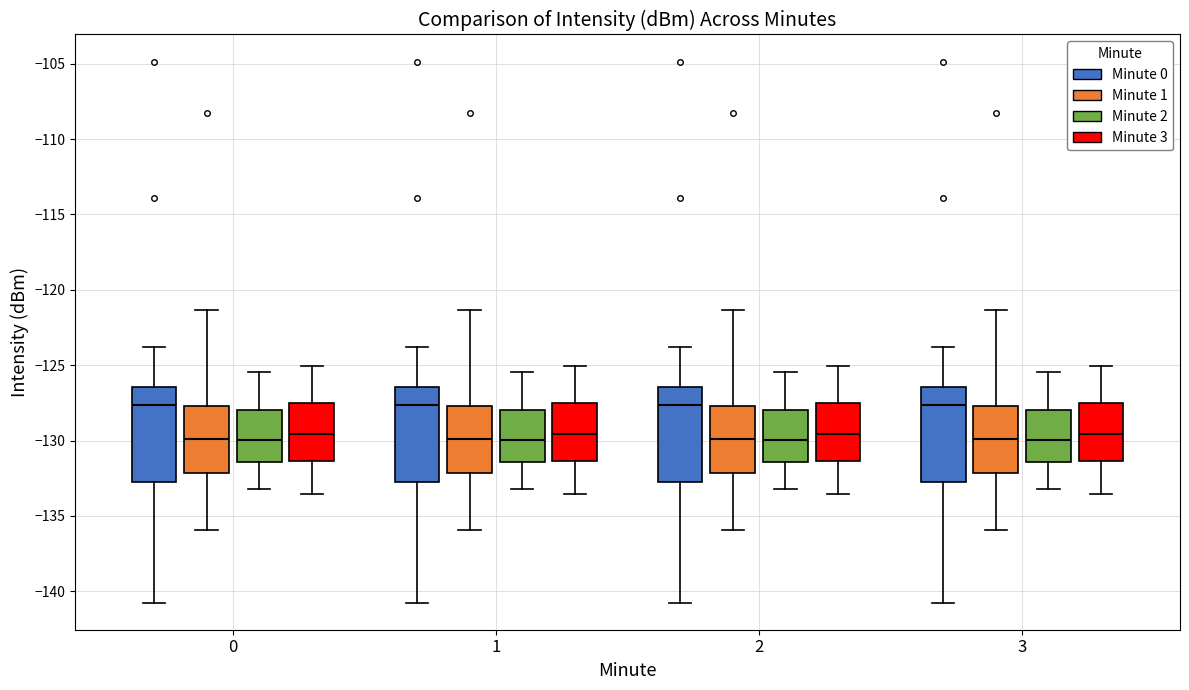

Where is the lower edge of the box for 2 (Minute 0) on the y-axis? The values are not printed on the chart, so give them approximately, as read against the axis.

-132.5